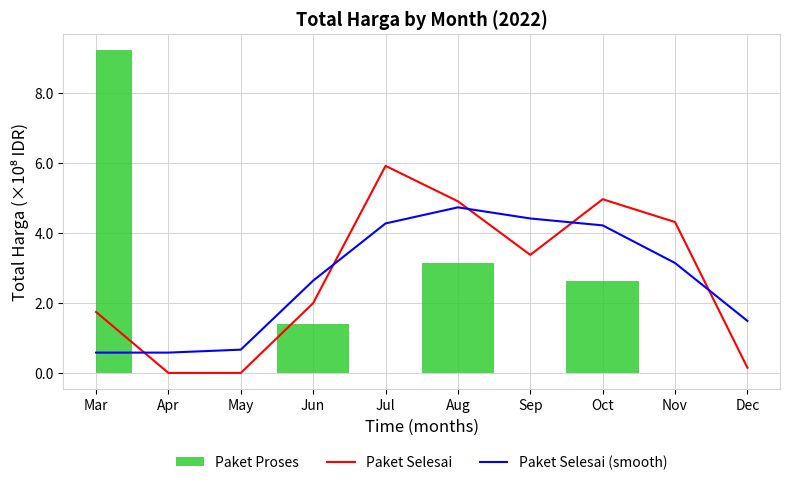

True or false: Paket Selesai (smooth) has more than 0 interior local peaks.

True